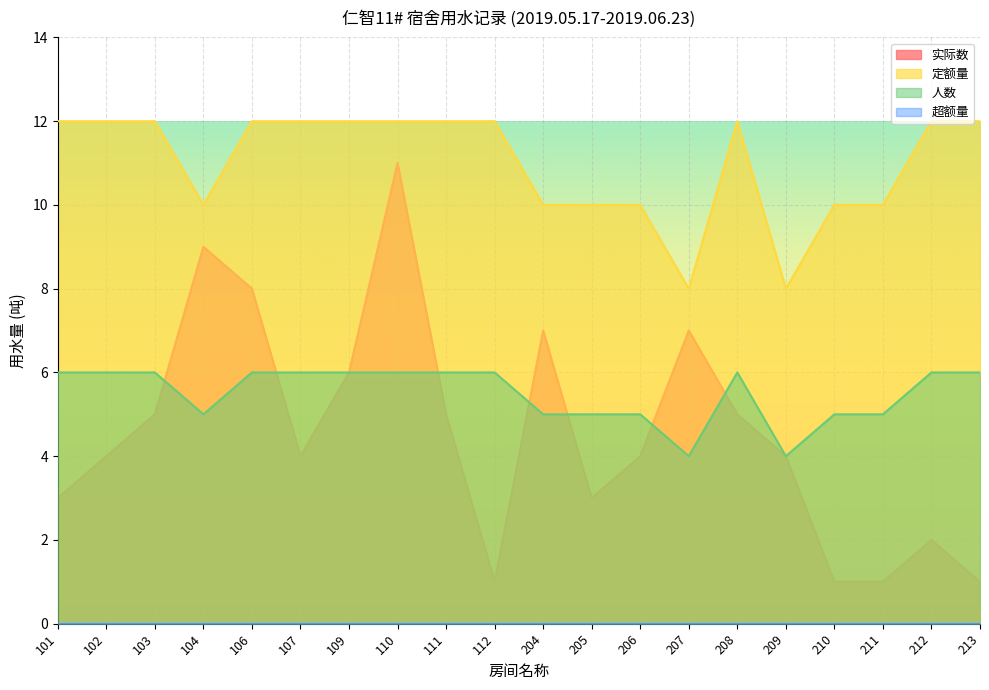

True or false: 定额量 and 实际数 intersect in this chart.

False